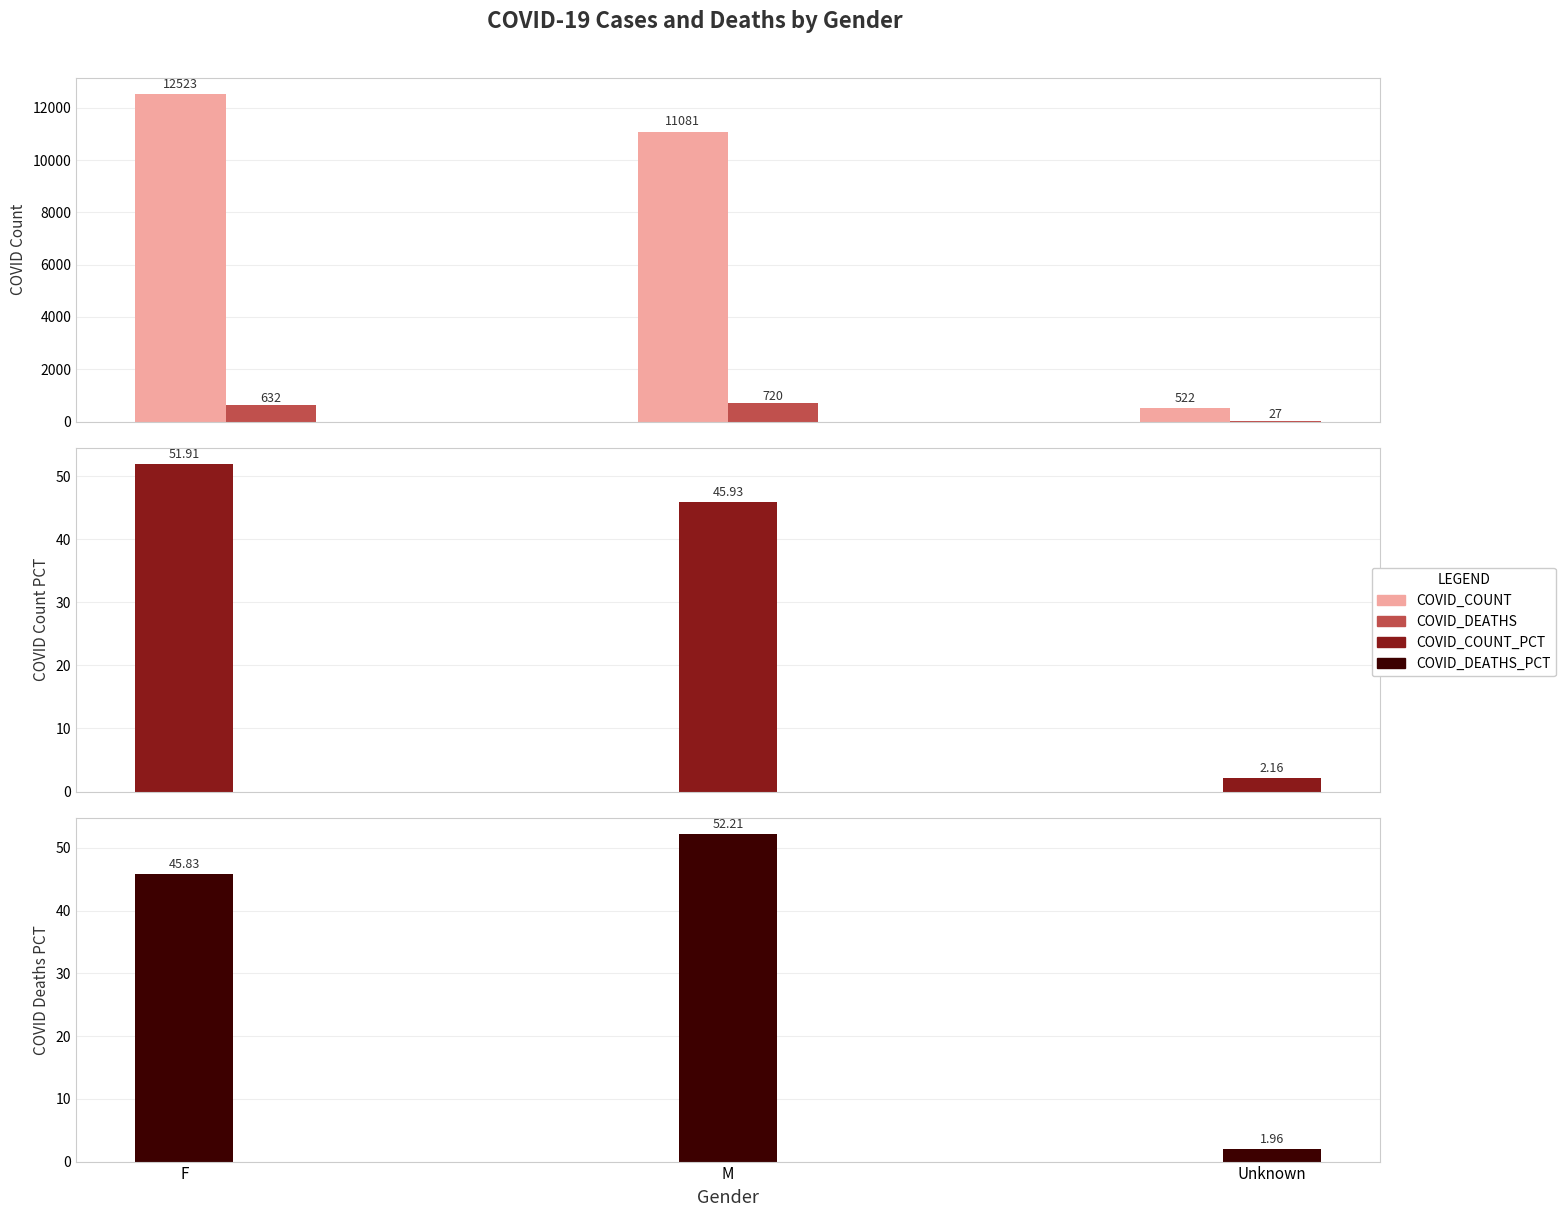

The value of COVID_DEATHS at F is 309.7. True or false?

False